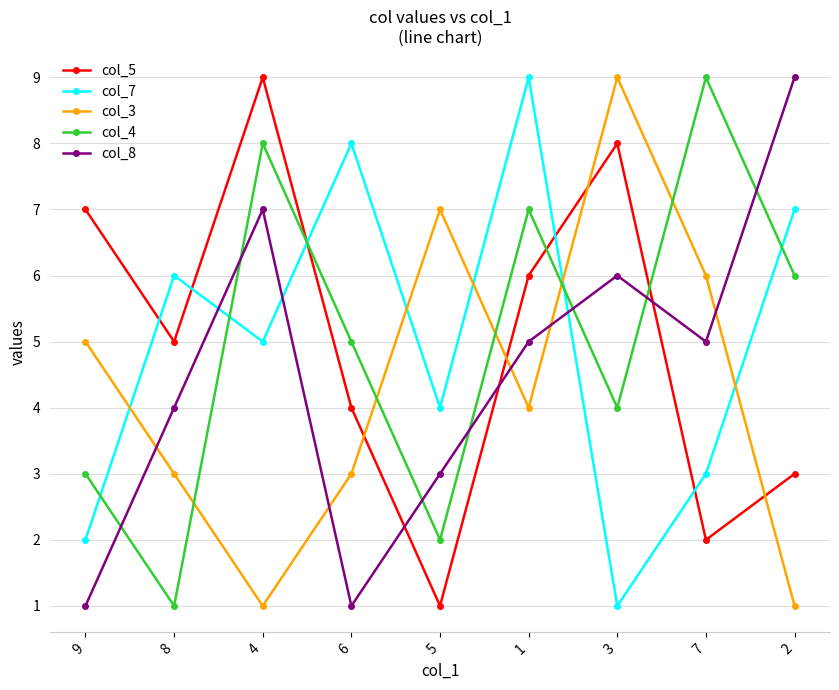

What is the minimum value for col_8?

1